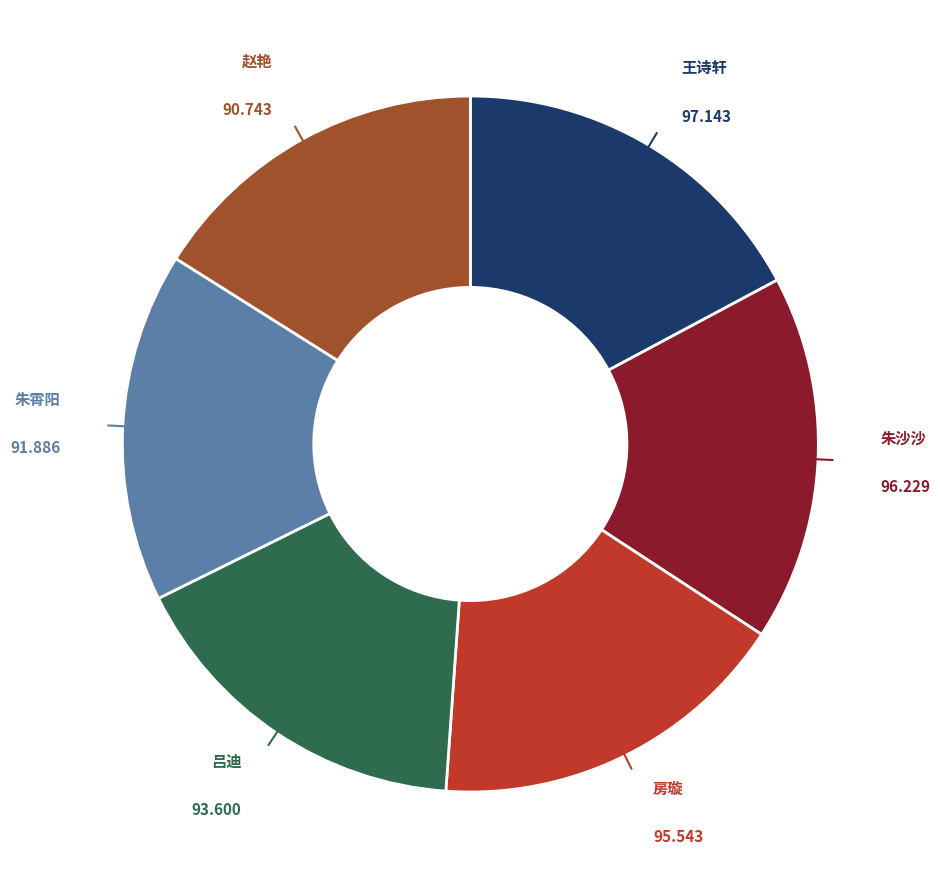

Is there any slice that represents more than half of the pie?

No